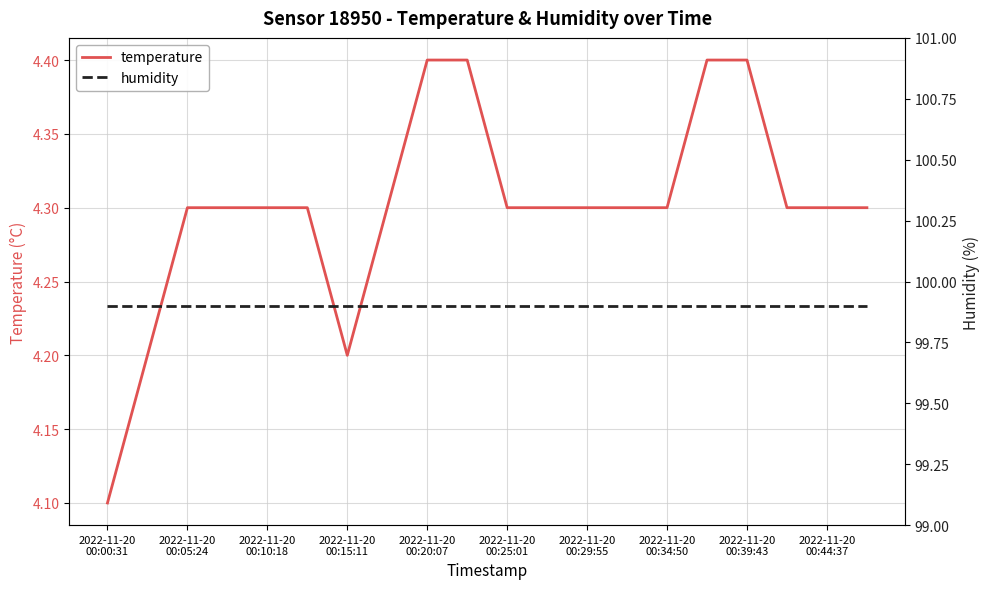

Which series has the widest spread of values?

temperature